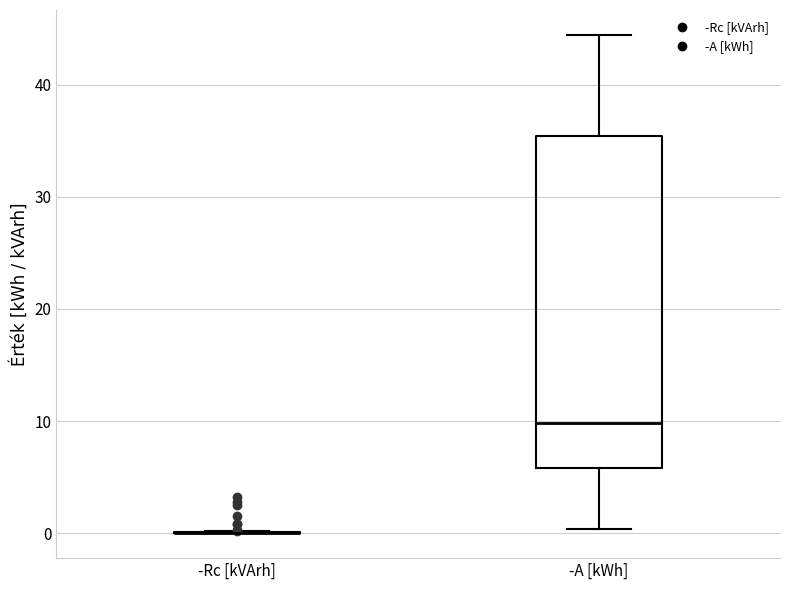

Which box is the tallest, from its lower edge to its upper edge?

-A [kWh]